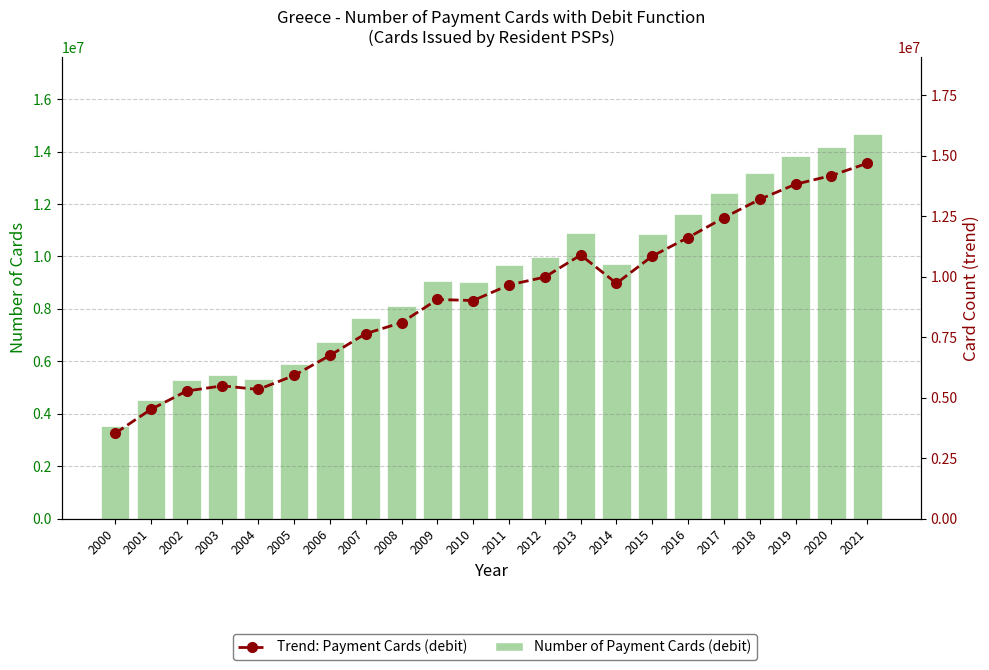

At 2019, list the series in order from smallest to largest.

Number of Payment Cards (debit), Trend: Payment Cards (debit)